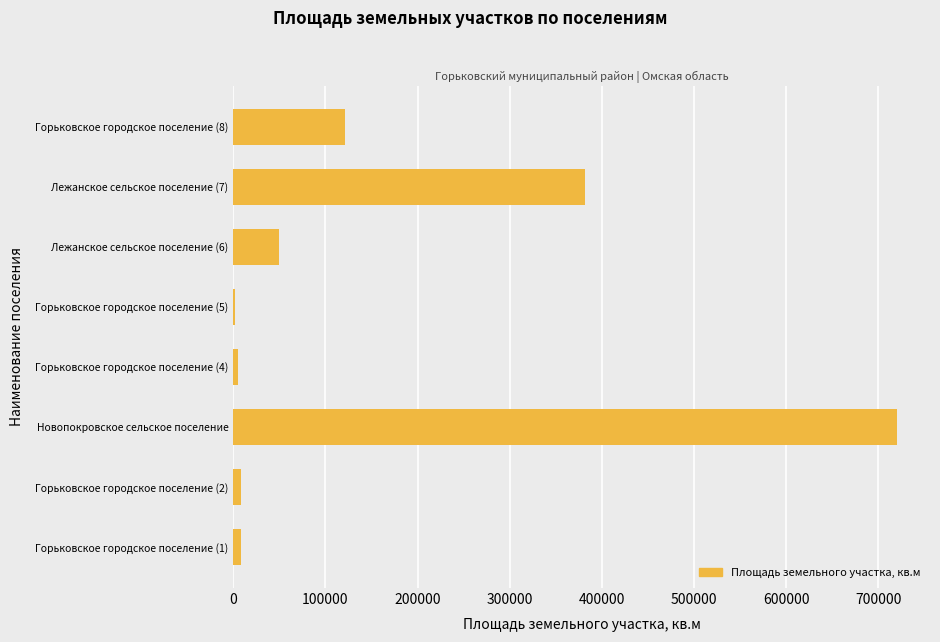

Is it true that the value at Лежанское сельское поселение (6) is 50000?

True